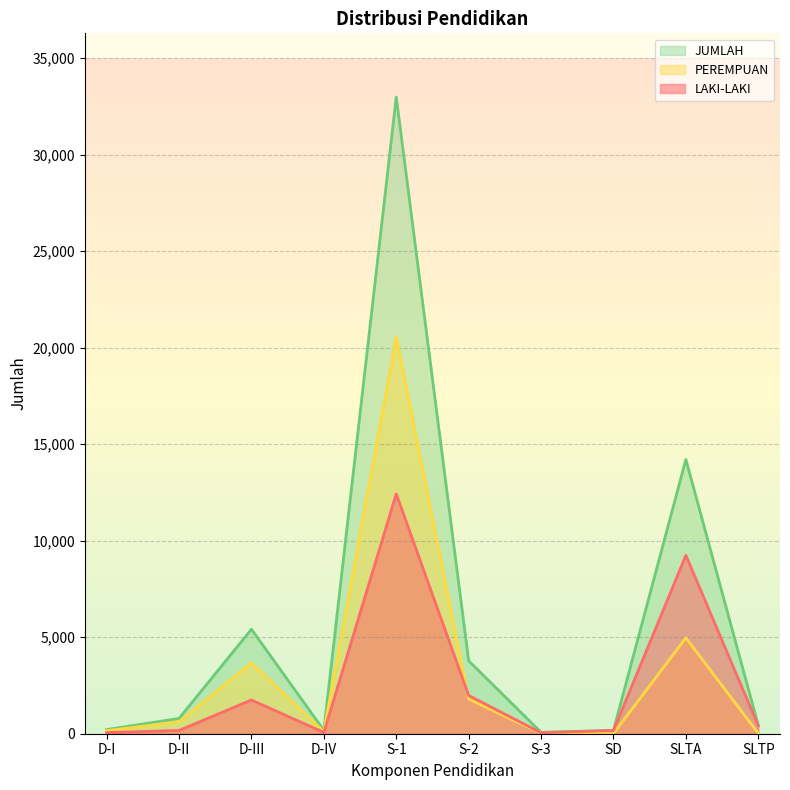

What is the spread (max minus min) of values at S-2?

1984